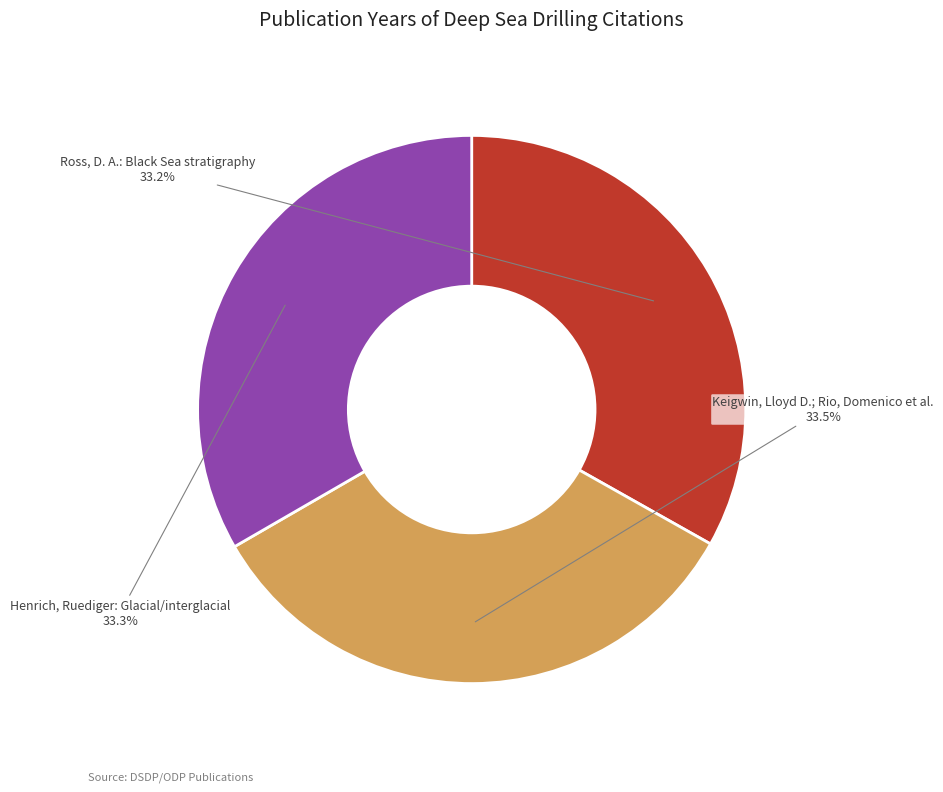

How many slices are in this pie chart?

3